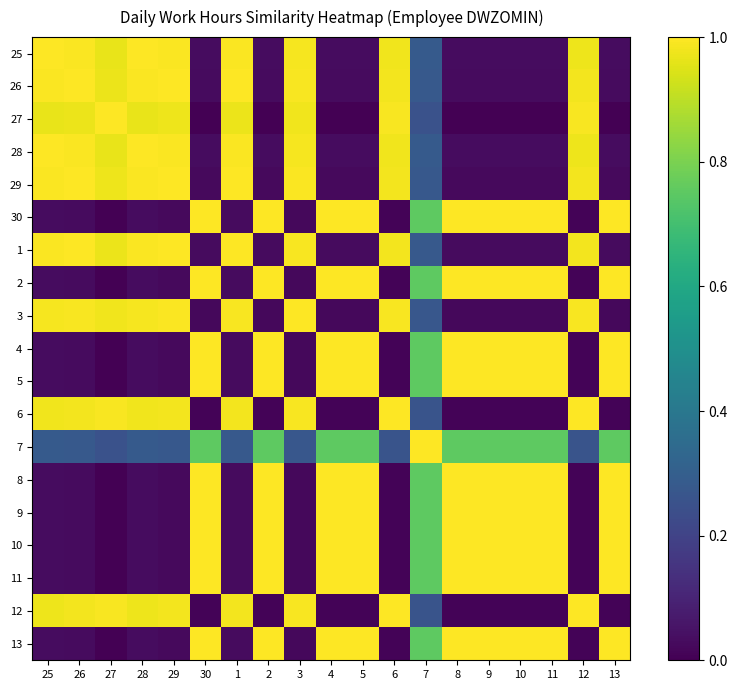

At how many categories does at least one series exceed 0?

19